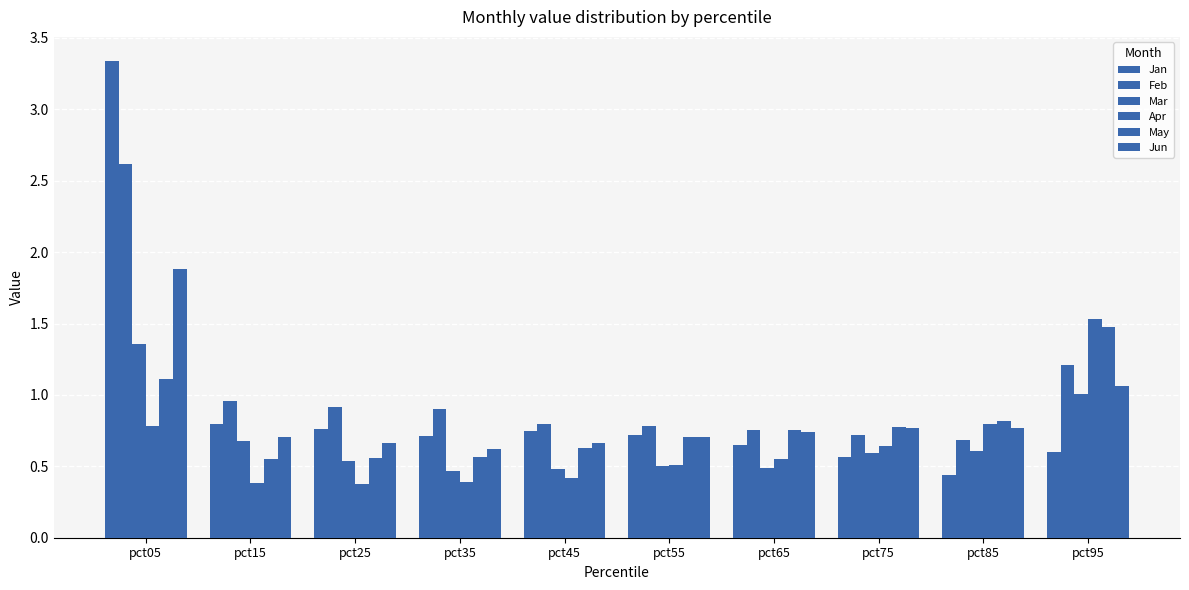

Rank the categories by Jun value from highest to lowest.

pct05, pct95, pct75, pct85, pct65, pct15, pct55, pct45, pct25, pct35